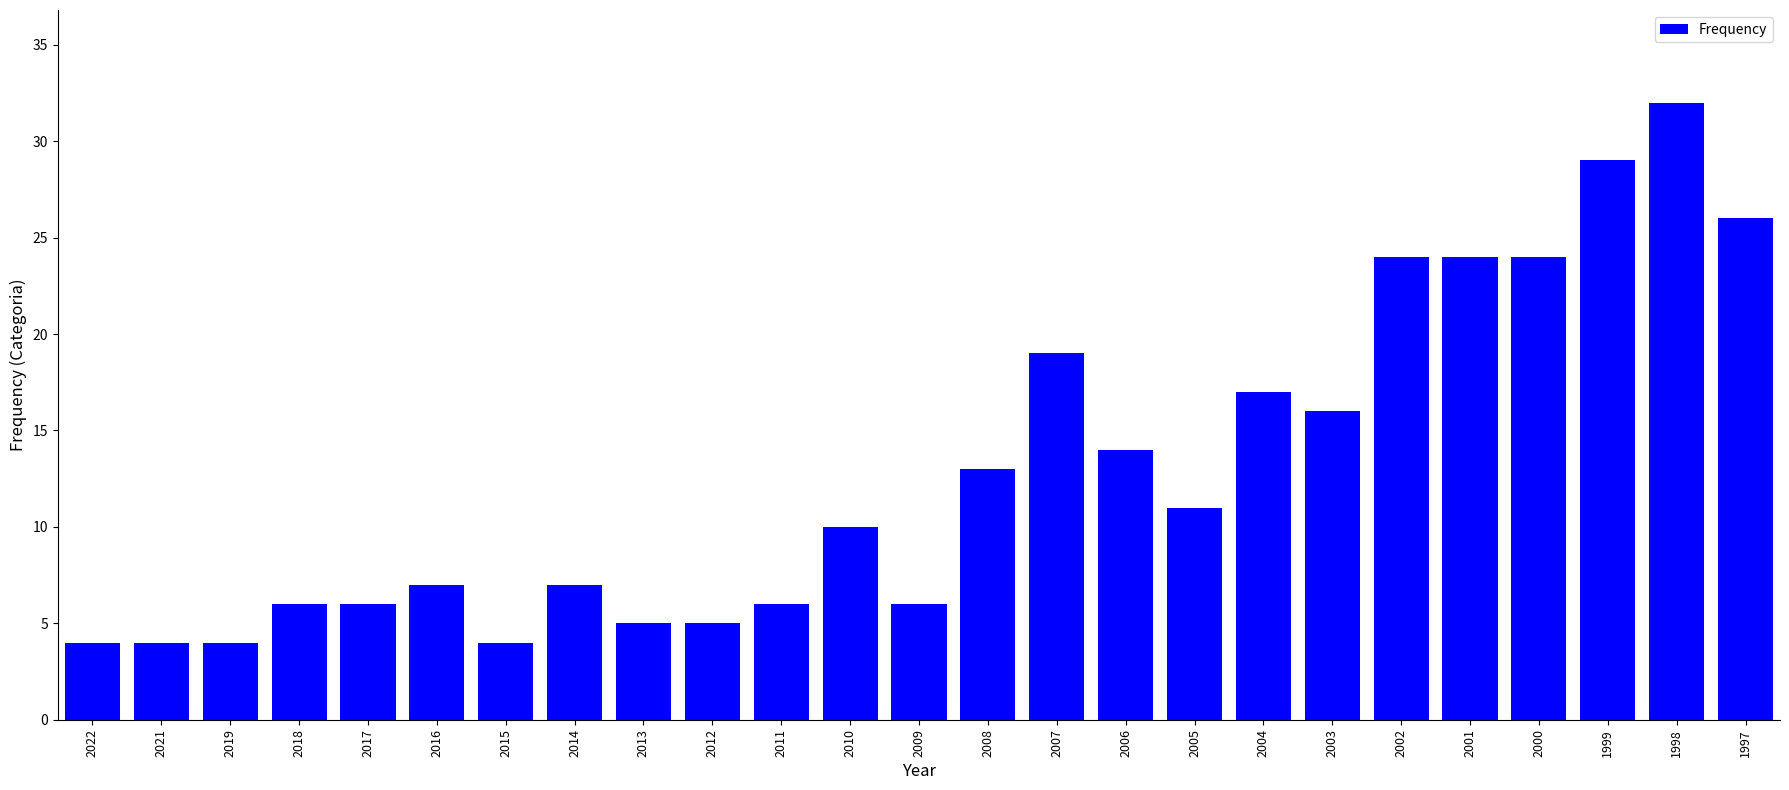

How many data points are less than 10?

12